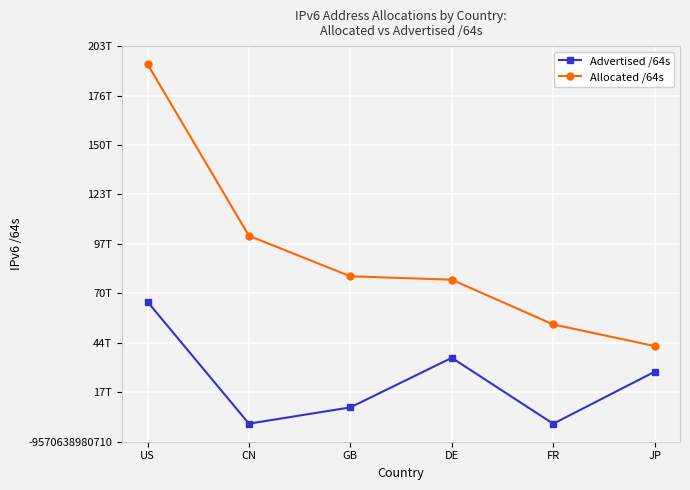

What are all the series names shown in the legend?

Advertised /64s, Allocated /64s